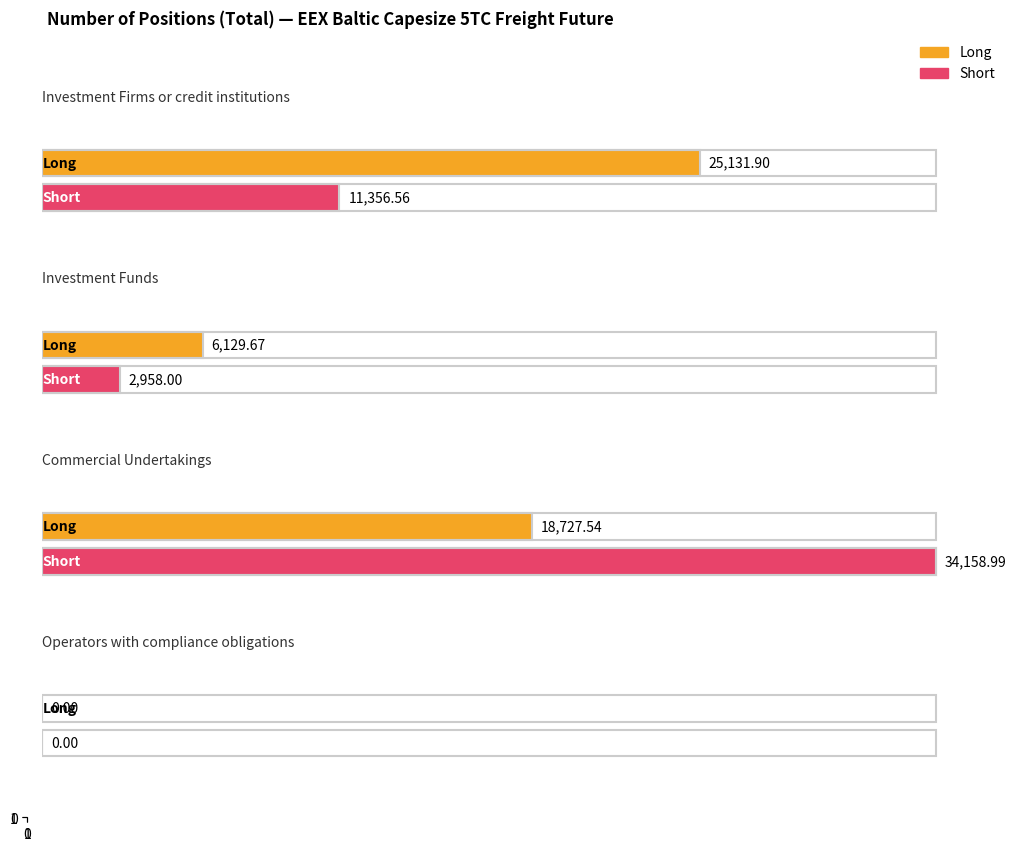

True or false: Short has a value of 11593.0 at Operators with compliance obligations.

False